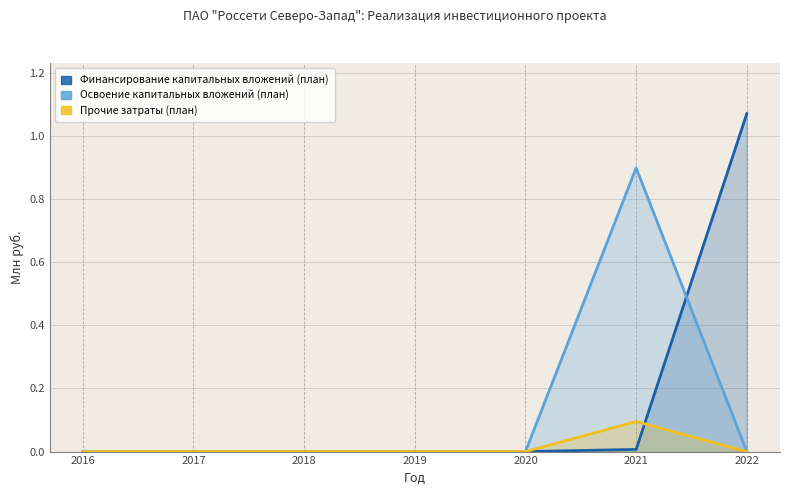

List the series in order of their overall mean, lowest first.

Прочие затраты (план), Освоение капитальных вложений (план), Финансирование капитальных вложений (план)